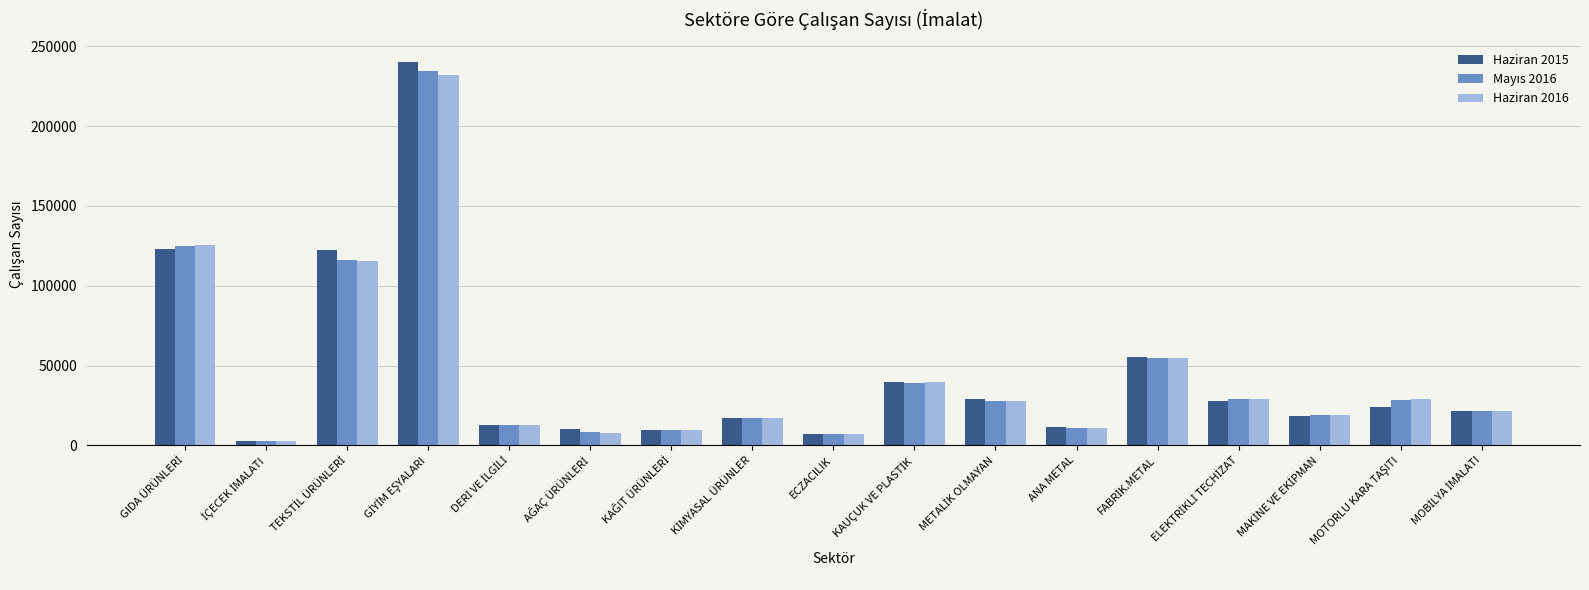

What is the greatest value displayed?

240266